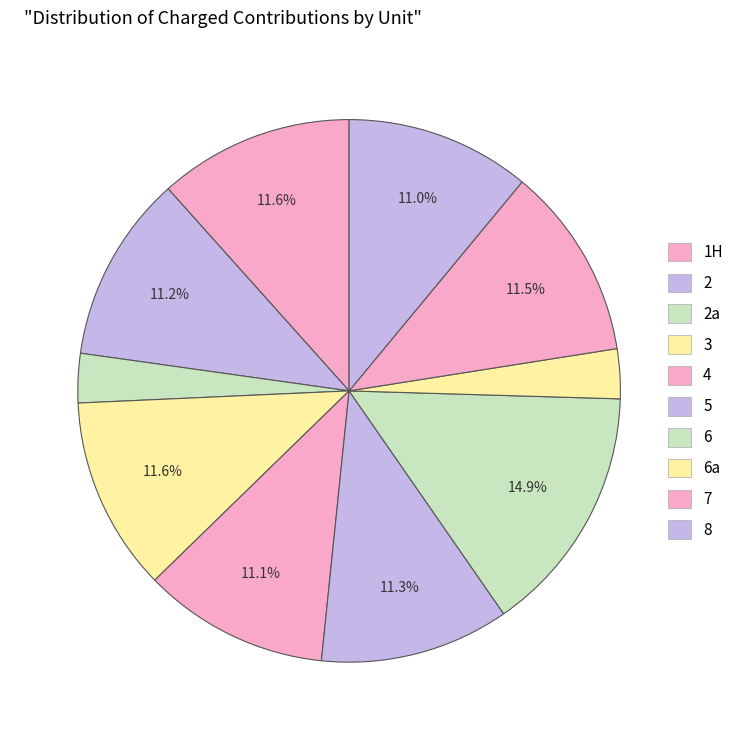

To the nearest percent, what portion does 7 represent?

12%